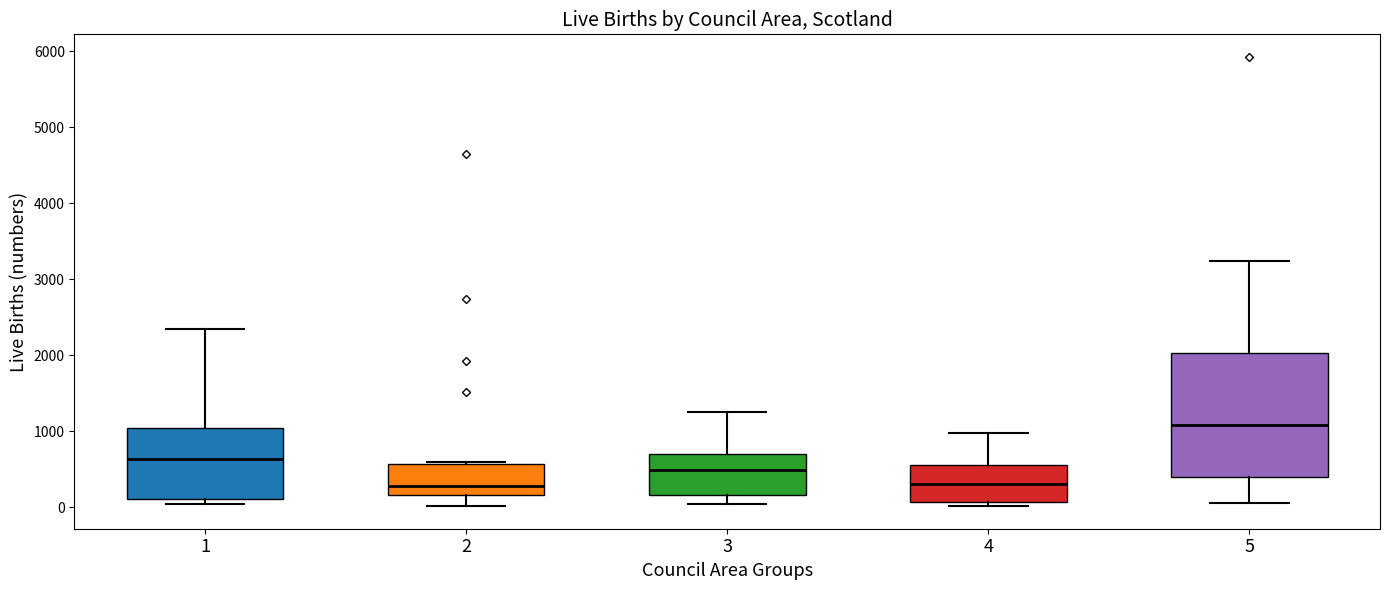

Reading left to right, transcribe this box plot: for each box, give where its median line is, the range the box spans, and where its two whiskers end, as read against the y-axis. The values are not printed on the chart, so give them approximately, as read against the axis.

1: median 600, box 100 to 1000, whiskers 0 to 2300
2: median 300, box 200 to 600, whiskers 0 to 600
3: median 500, box 200 to 700, whiskers 0 to 1300
4: median 300, box 100 to 500, whiskers 0 to 1000
5: median 1100, box 400 to 2000, whiskers 100 to 3200